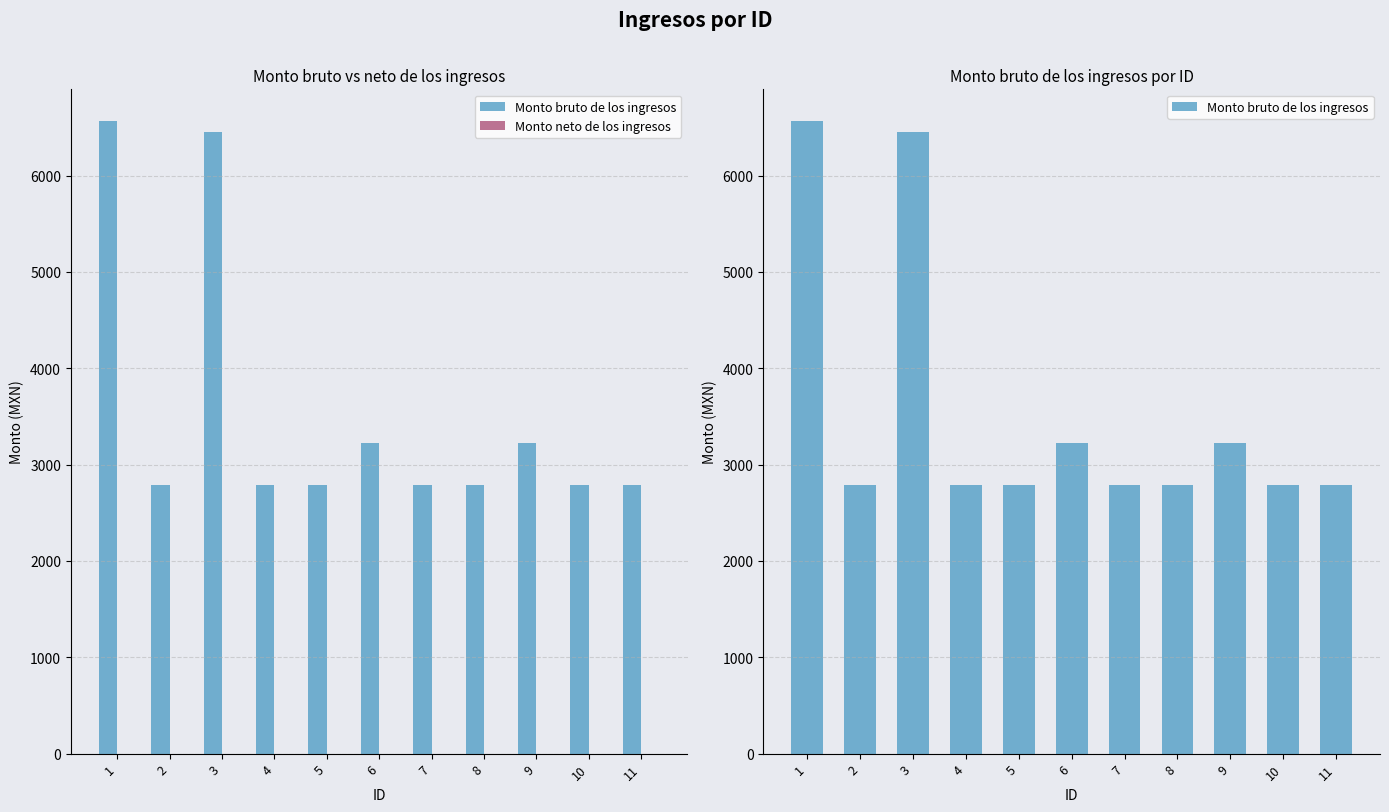

Reading left to right, list all the values displayed in this chart.

Monto bruto de los ingresos: 1=6567.0	2=2791.5	3=6450.0	4=2791.5	5=2791.5	6=3225.0	7=2791.5	8=2791.5	9=3225.0	10=2791.5	11=2791.5
Monto neto de los ingresos: 1=0.0	2=0.0	3=0.0	4=0.0	5=0.0	6=0.0	7=0.0	8=0.0	9=0.0	10=0.0	11=0.0